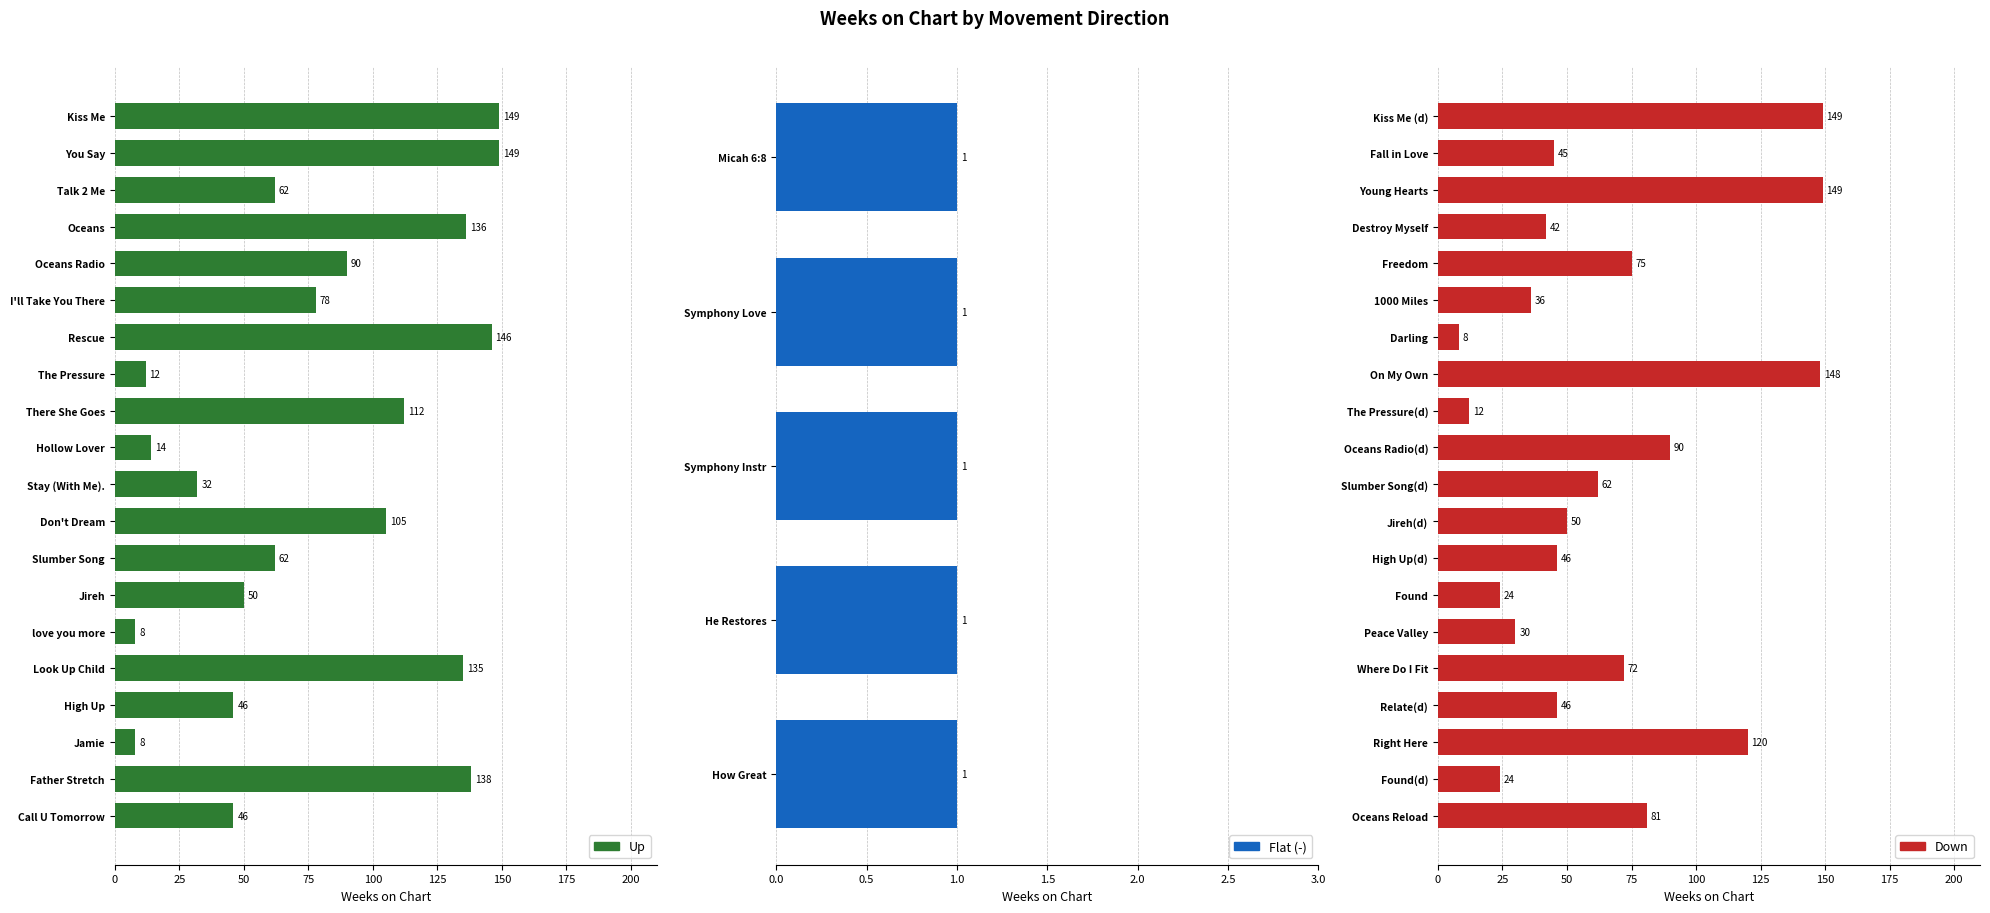

What position from the left is 15?

16